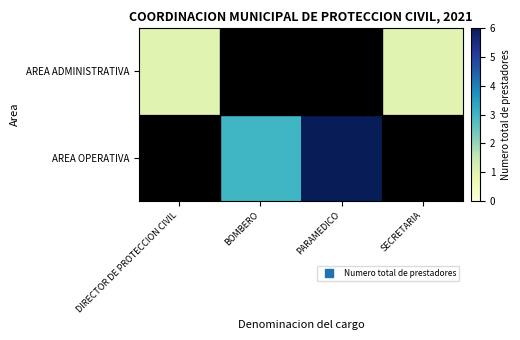

Which series has the largest range (max minus min)?

AREA OPERATIVA